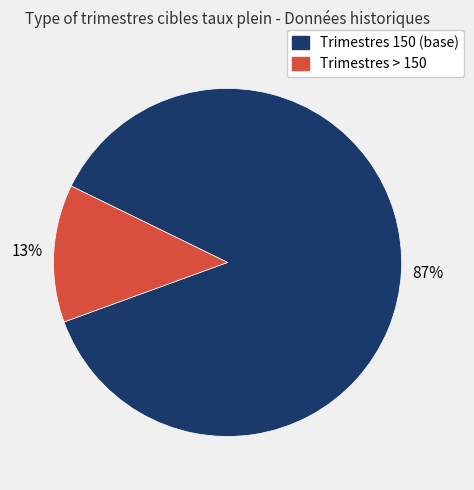

Does any single category account for the majority?

Yes